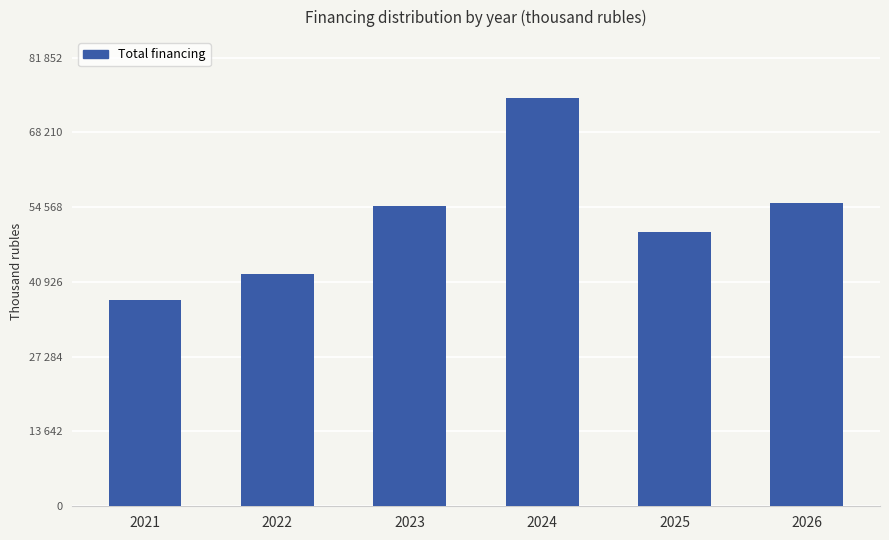

Are the bars horizontal?

No